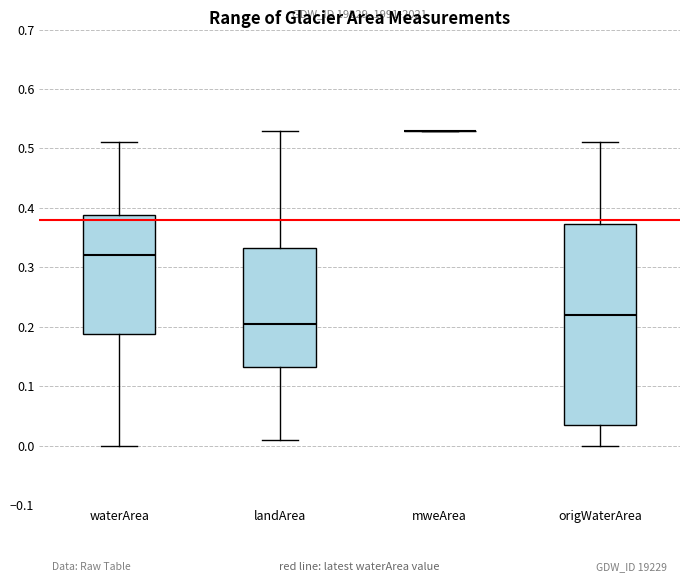

Where does the upper whisker of the box for waterArea end on the y-axis? The values are not printed on the chart, so give them approximately, as read against the axis.

0.51